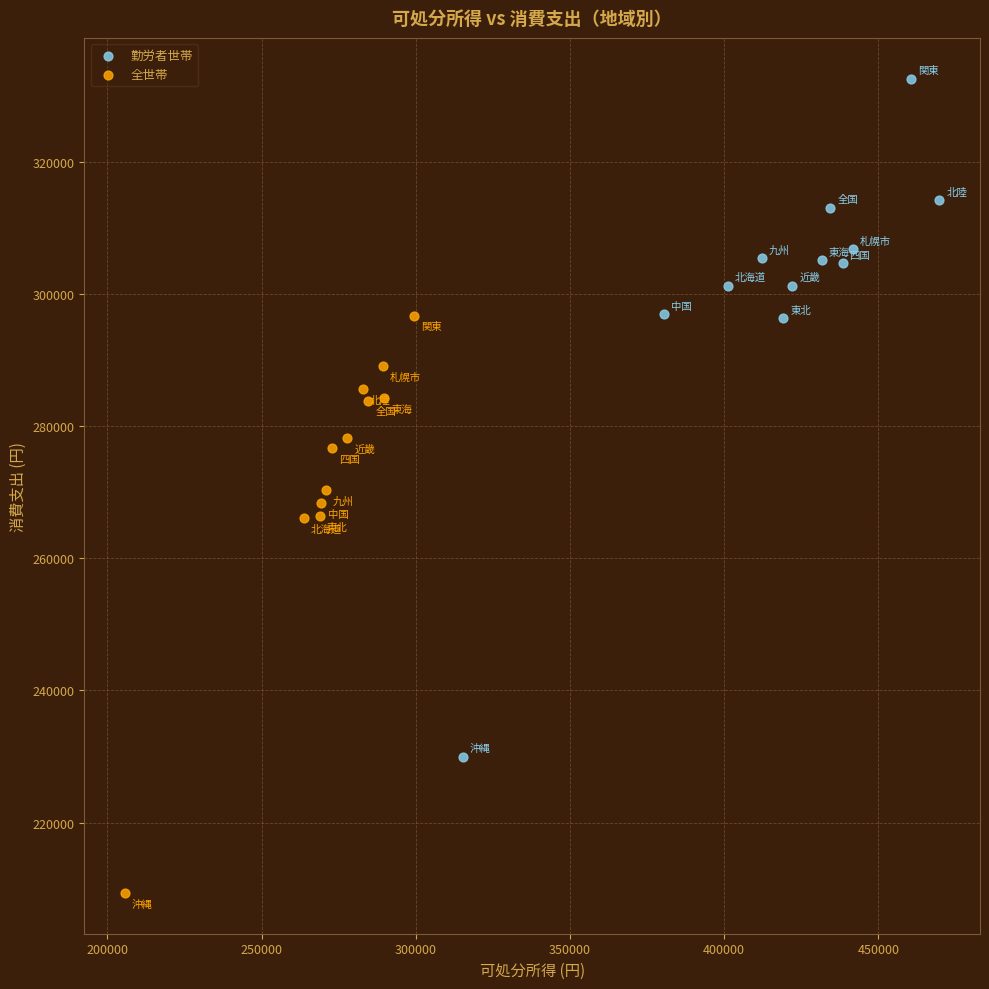

Which series has the widest spread of Y values?

勤労者世帯